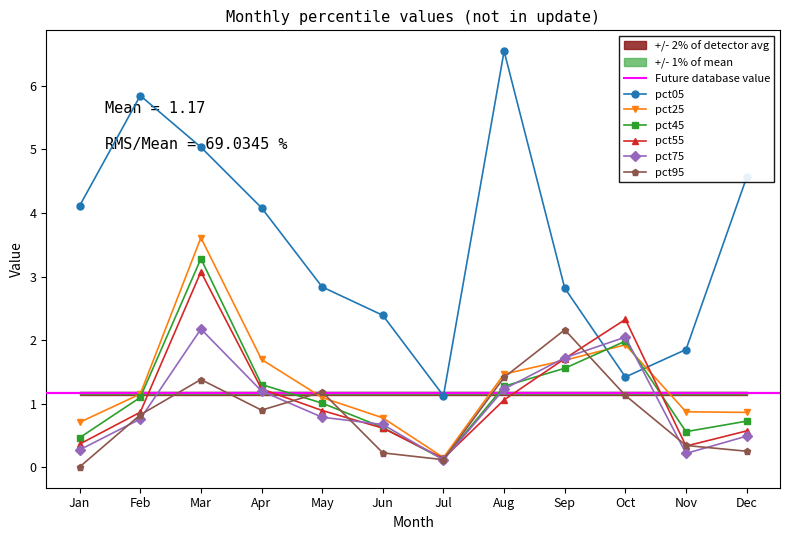

What is the highest value of the pct45 series?

3.3